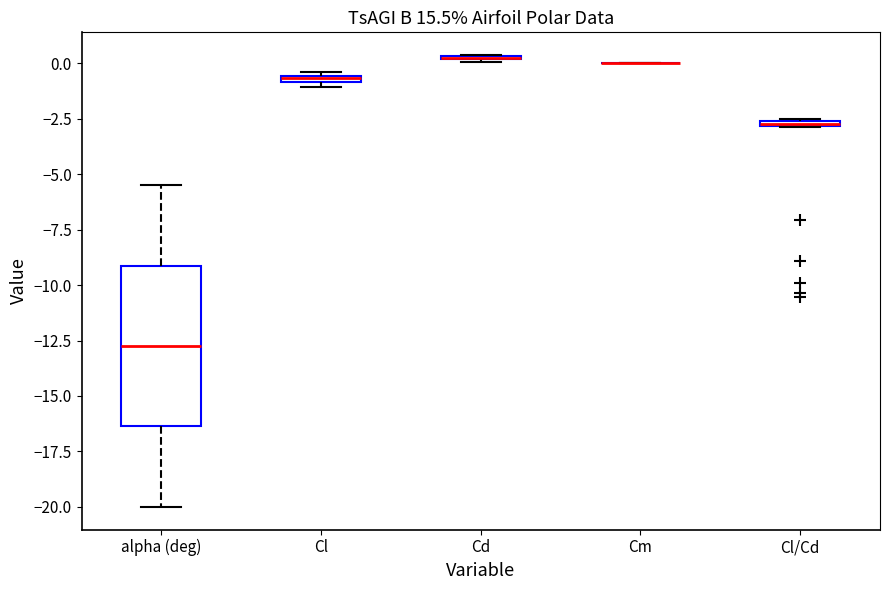

Which box is the tallest, from its lower edge to its upper edge?

alpha (deg)